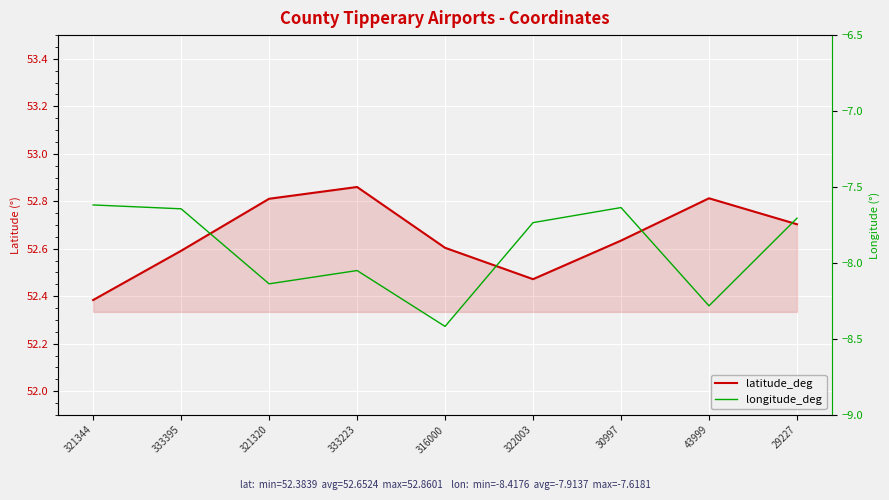

How many interior local valleys does the longitude_deg series have?

3